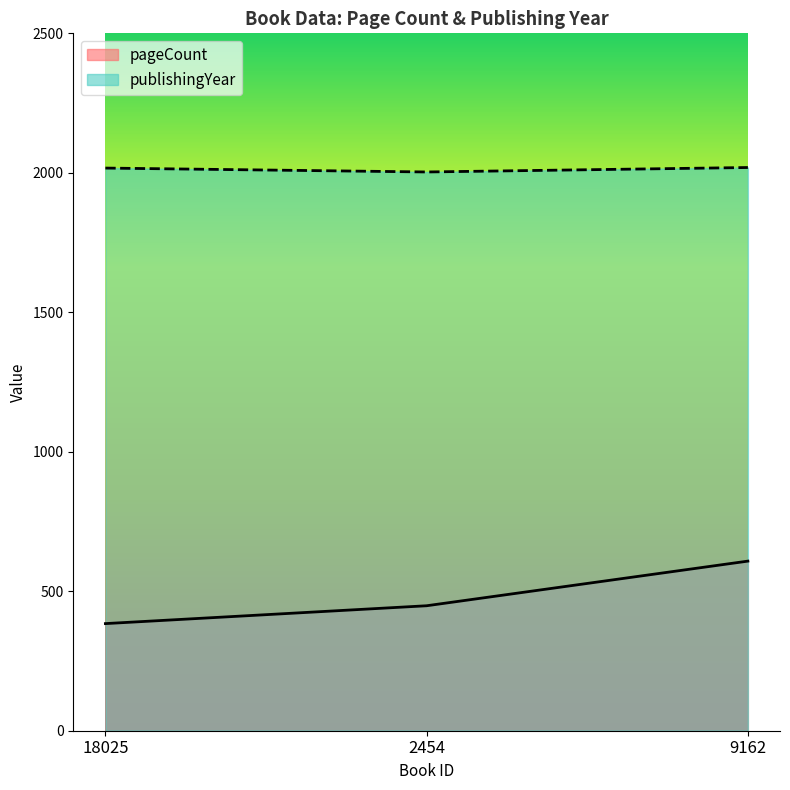

Does the chart display data point markers on the line(s)?

No